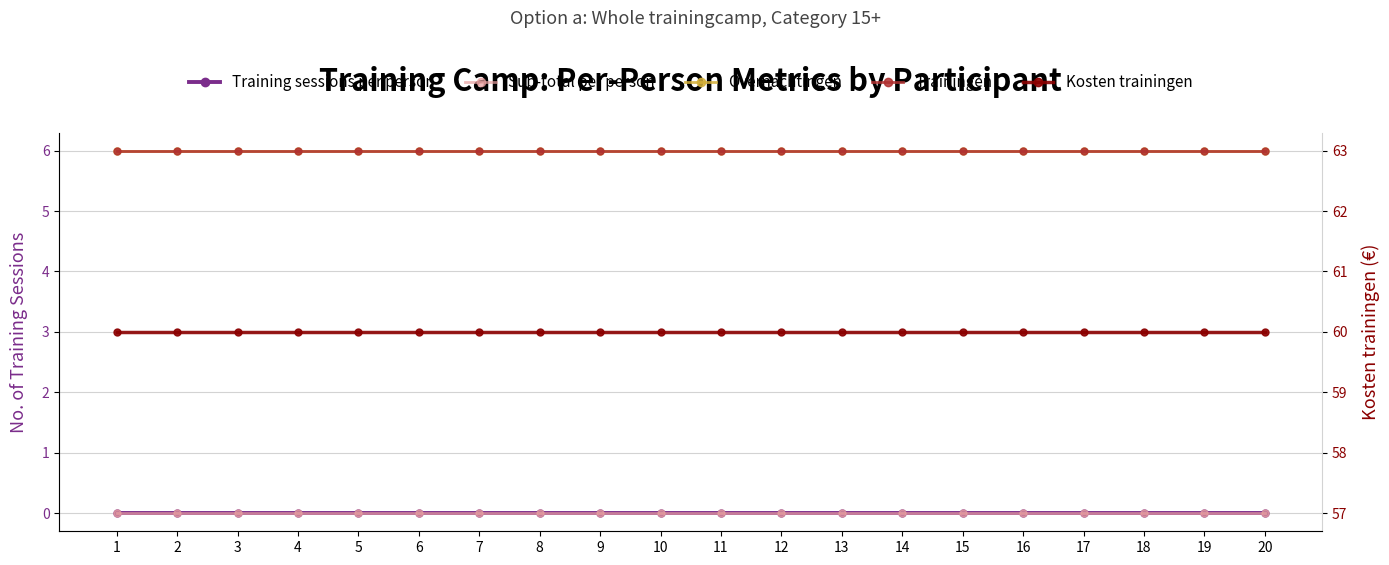

At how many categories does at least one series exceed 3?

20